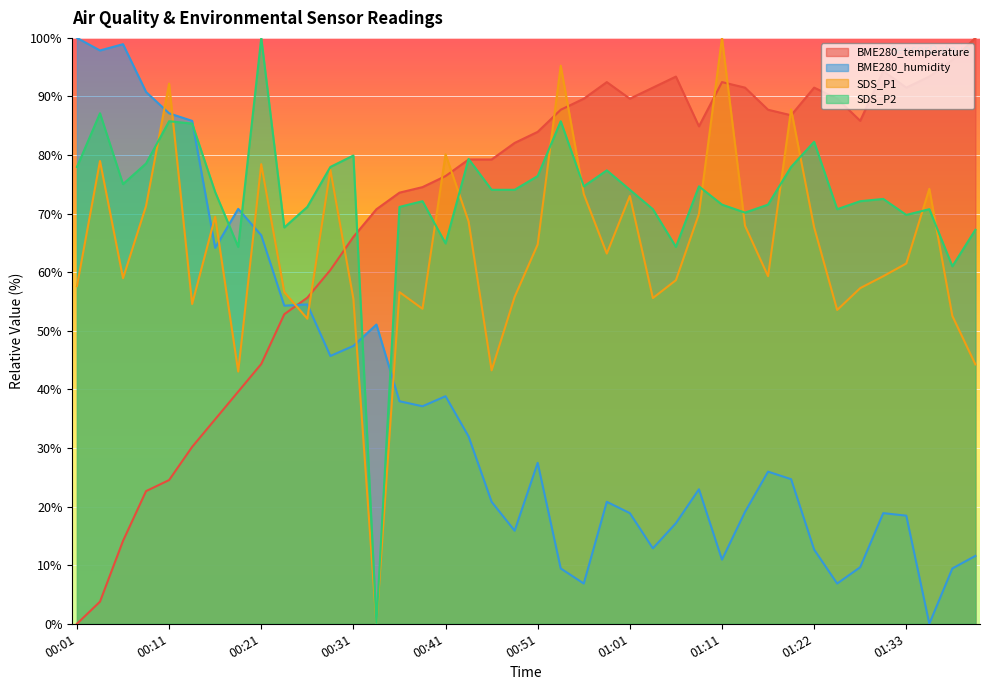

What is the label of the 35th point from the right?

00:13